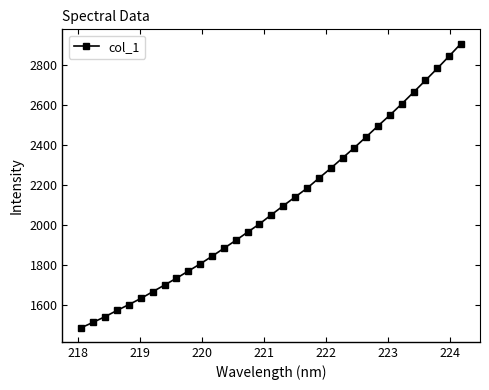

What is the value of the 19th point from the left?

2139.1